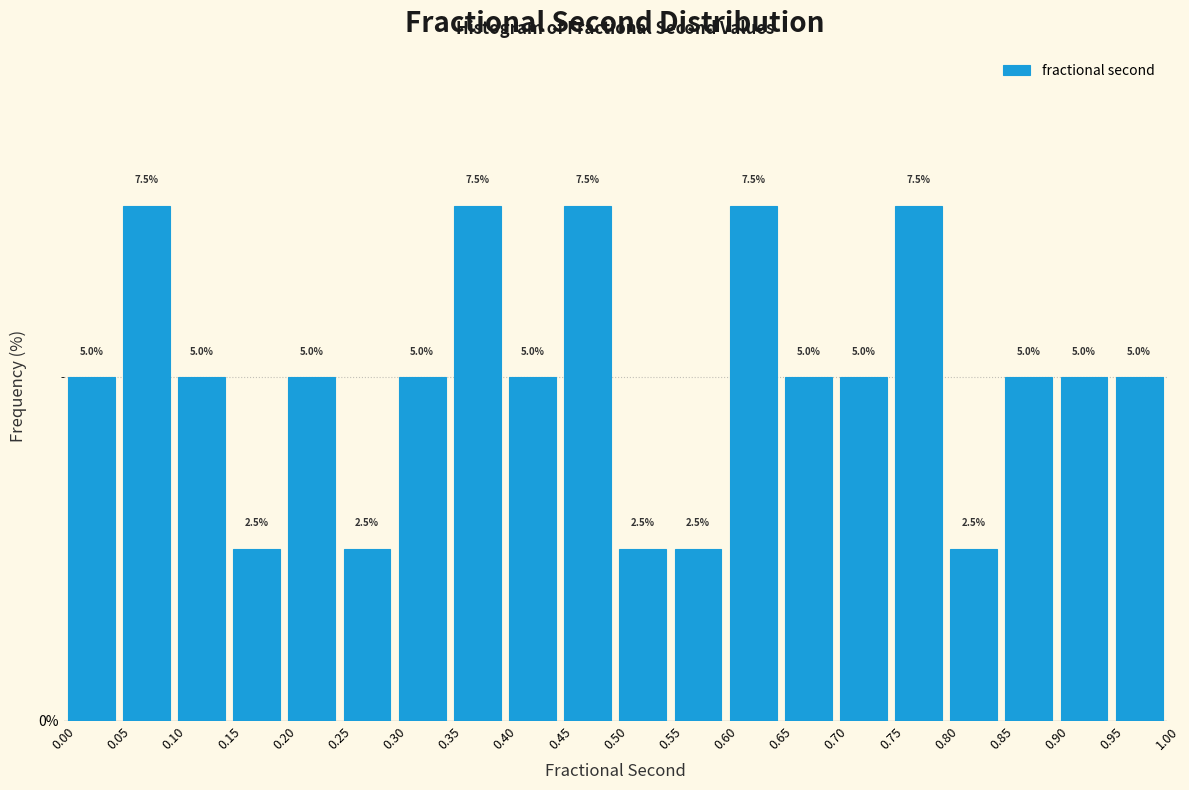

Reading left to right, list every bar in this chart as the range it spans on the x-axis followed by its height.

0.00 to 0.05: 5.0
0.05 to 0.10: 7.5
0.10 to 0.15: 5.0
0.15 to 0.20: 2.5
0.20 to 0.25: 5.0
0.25 to 0.30: 2.5
0.30 to 0.35: 5.0
0.35 to 0.40: 7.5
0.40 to 0.45: 5.0
0.45 to 0.50: 7.5
0.50 to 0.55: 2.5
0.55 to 0.60: 2.5
0.60 to 0.65: 7.5
0.65 to 0.70: 5.0
0.70 to 0.75: 5.0
0.75 to 0.80: 7.5
0.80 to 0.85: 2.5
0.85 to 0.90: 5.0
0.90 to 0.95: 5.0
0.95 to 1.00: 5.0